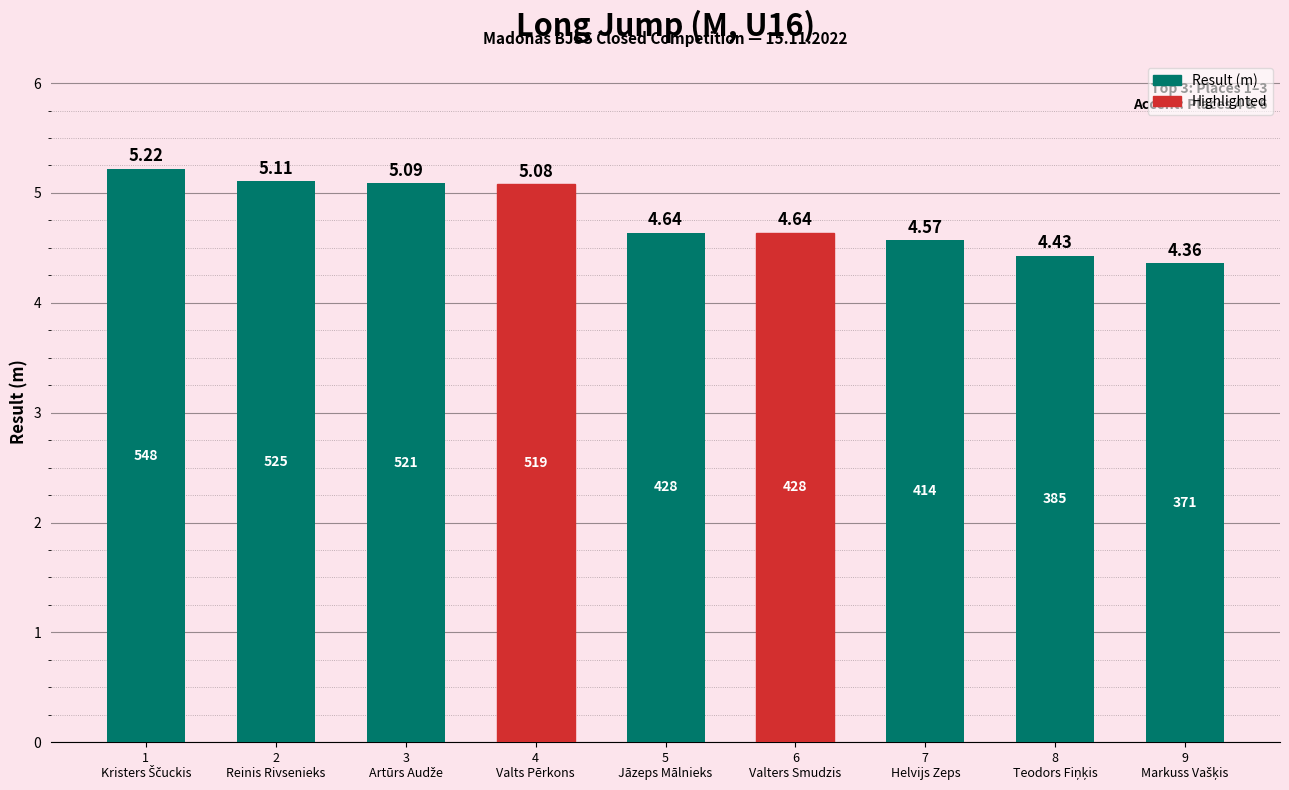

What is the average value?

4.8